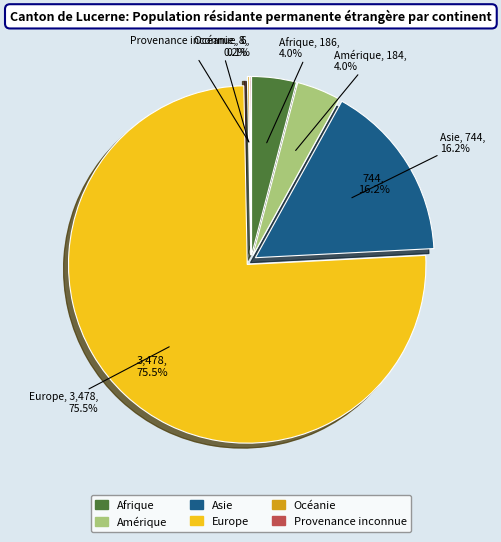

Which category has the smallest portion of the pie?

Provenance inconnue